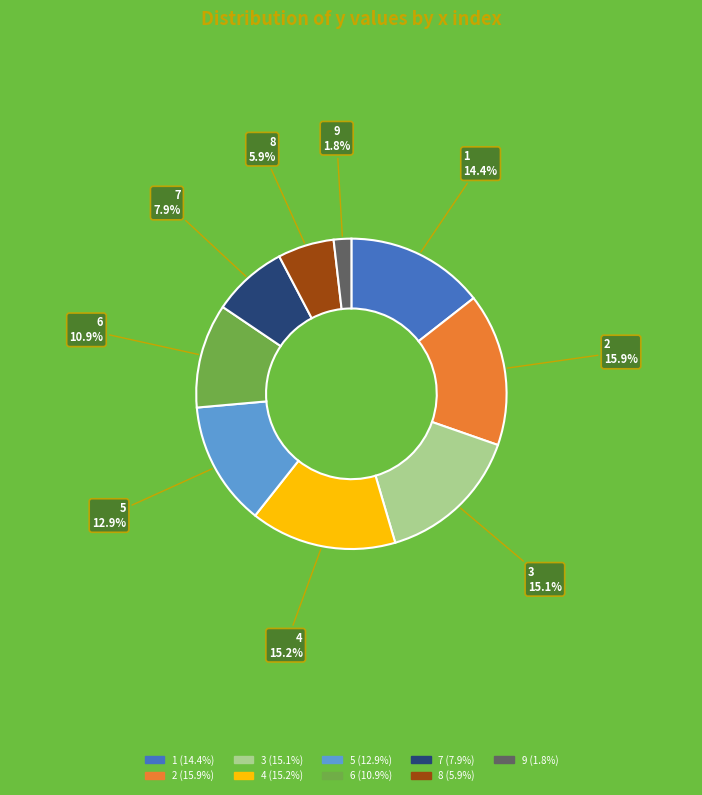

Is 5 the majority of the pie?

No